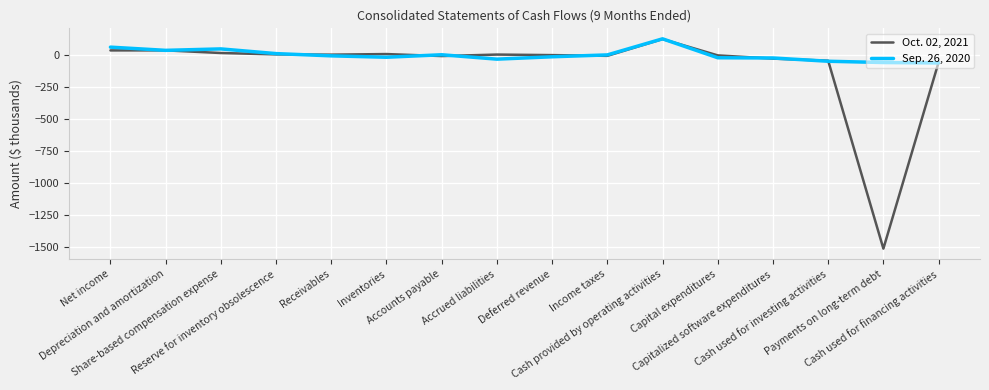

At which category is the sum across all series the highest?

Cash provided by operating activities